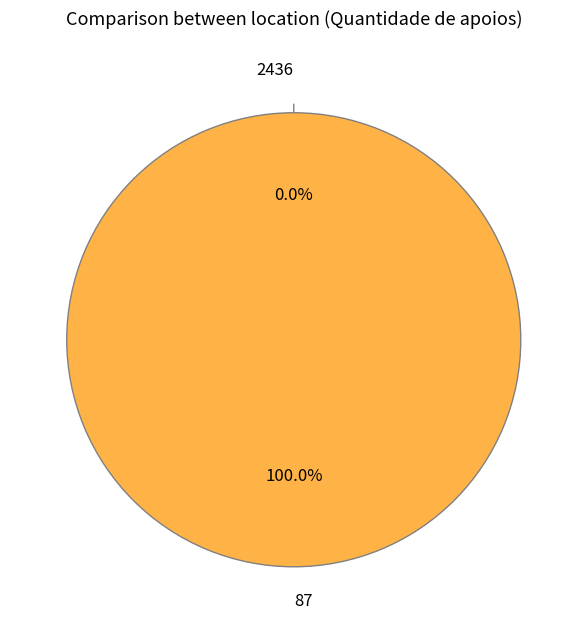

To the nearest percent, what portion does 87 represent?

100%